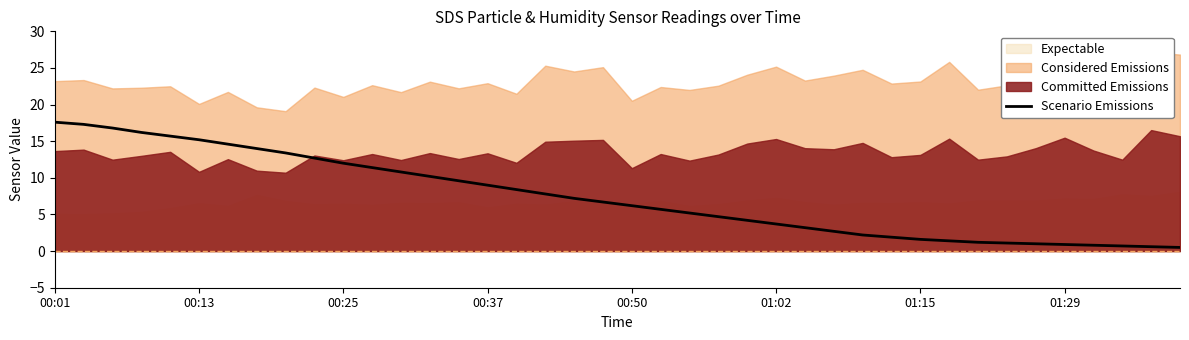

At which label does the data first exceed 6?

00:01